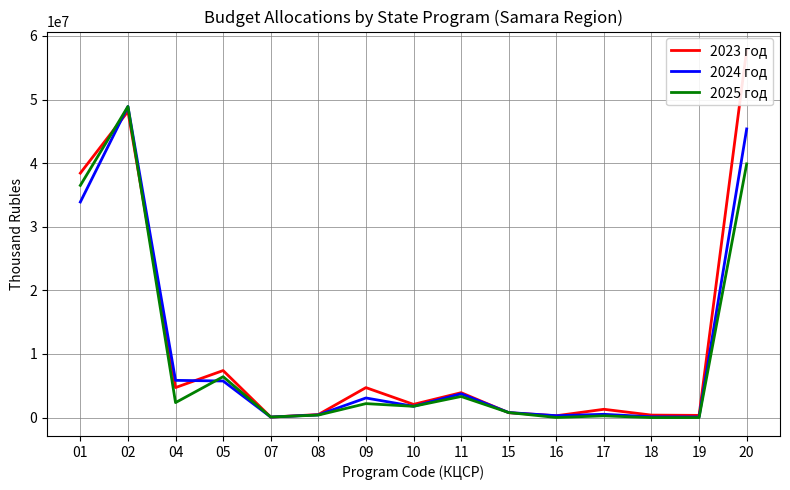

What value does the 2025 год series have at 16, to the nearest 100?

17100